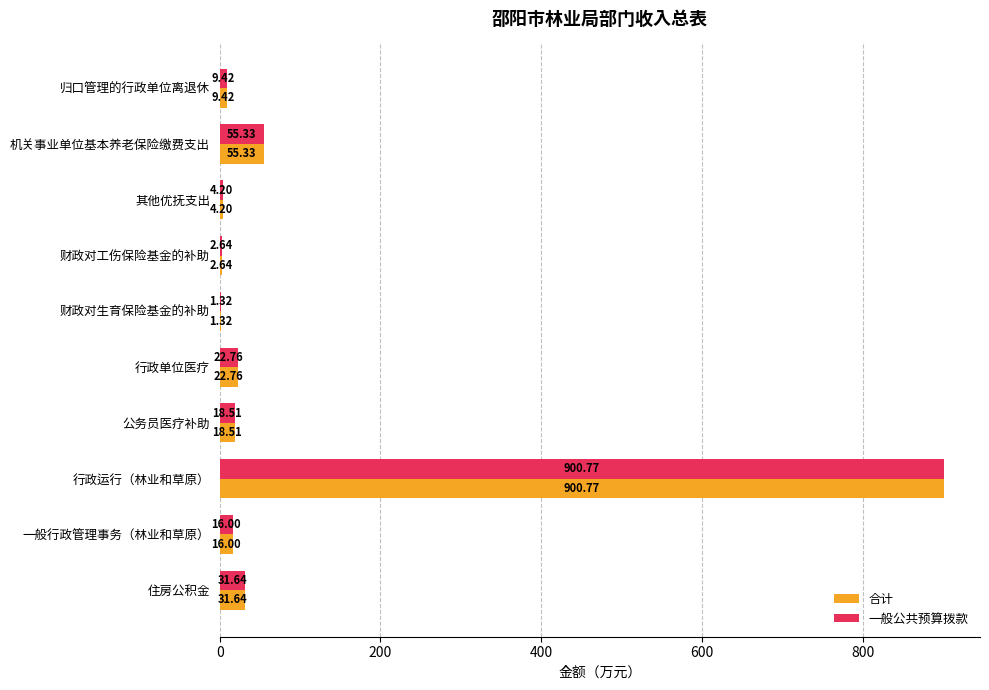

Where is 一般公共预算拨款 nearest to the value 451?

机关事业单位基本养老保险缴费支出